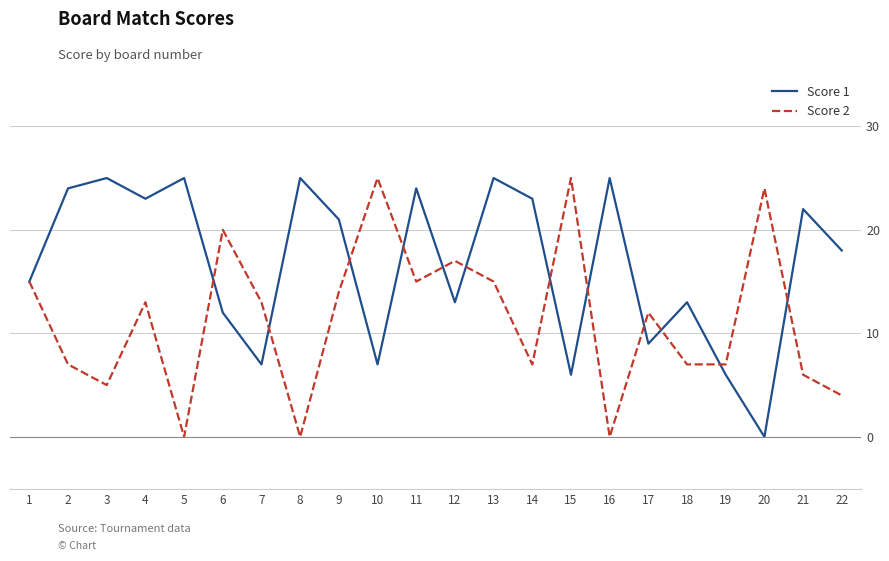

After their last crossing, which series has the higher values: Score 2 or Score 1?

Score 1